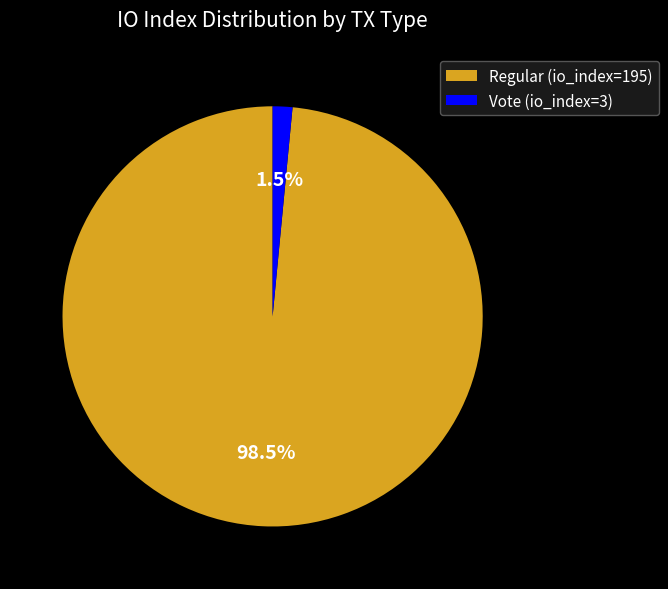

How many segments does this pie chart have?

2